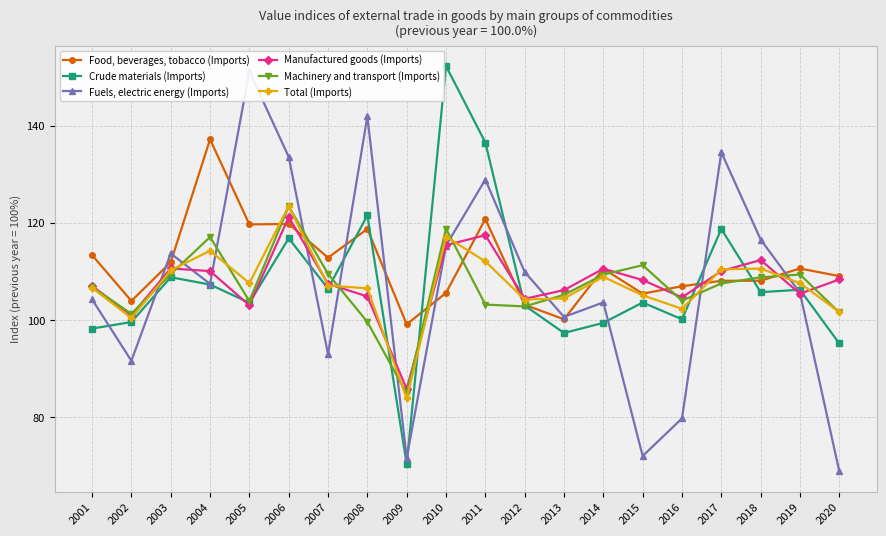

What is the lowest value of the Fuels, electric energy (Imports) series?

68.8